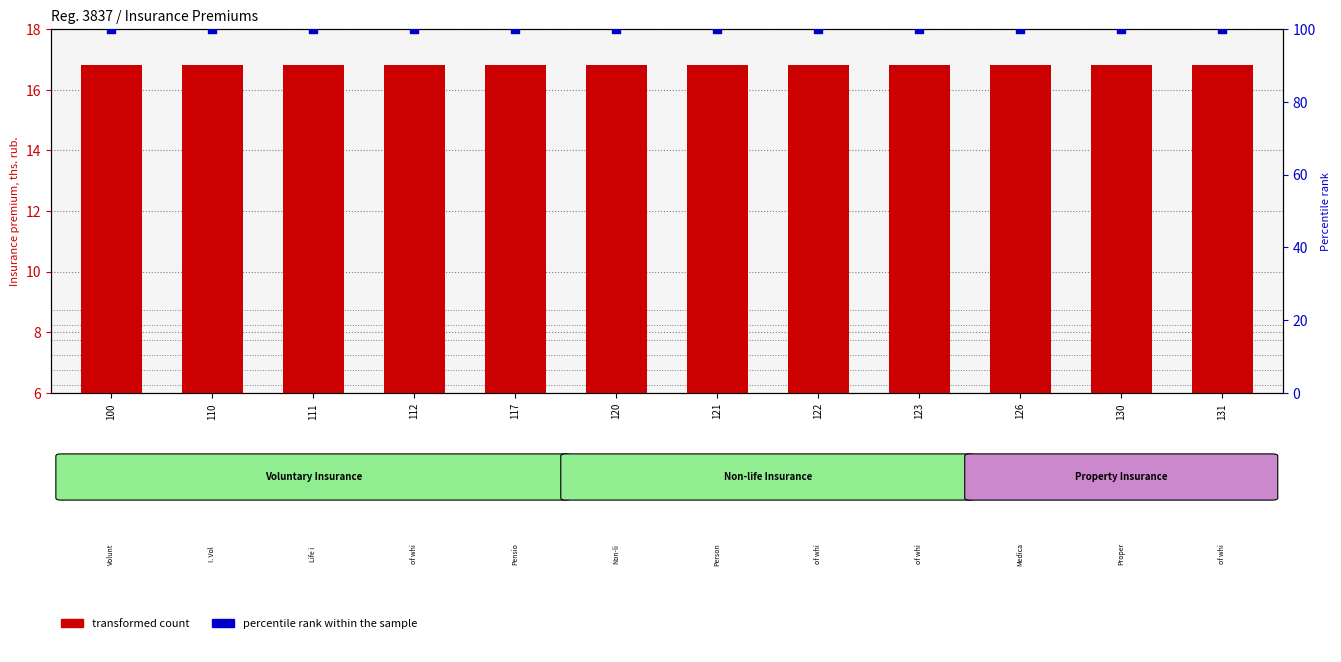

Is the value of percentile rank within the sample at 120 greater than the value of transformed count at 110?

Yes